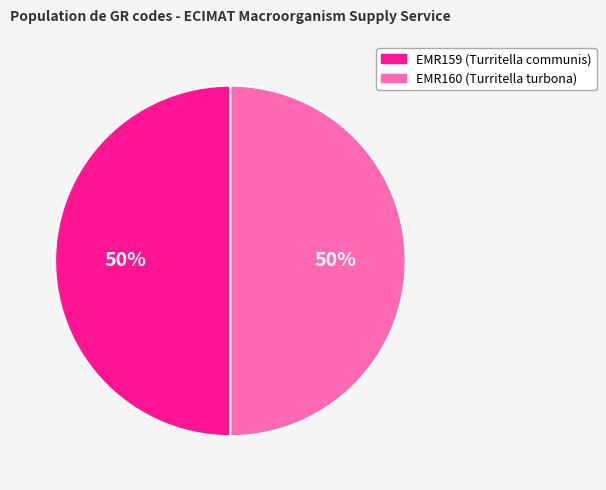

What percentage is the EMR160 (Turritella turbona) slice, to the nearest percent?

50%